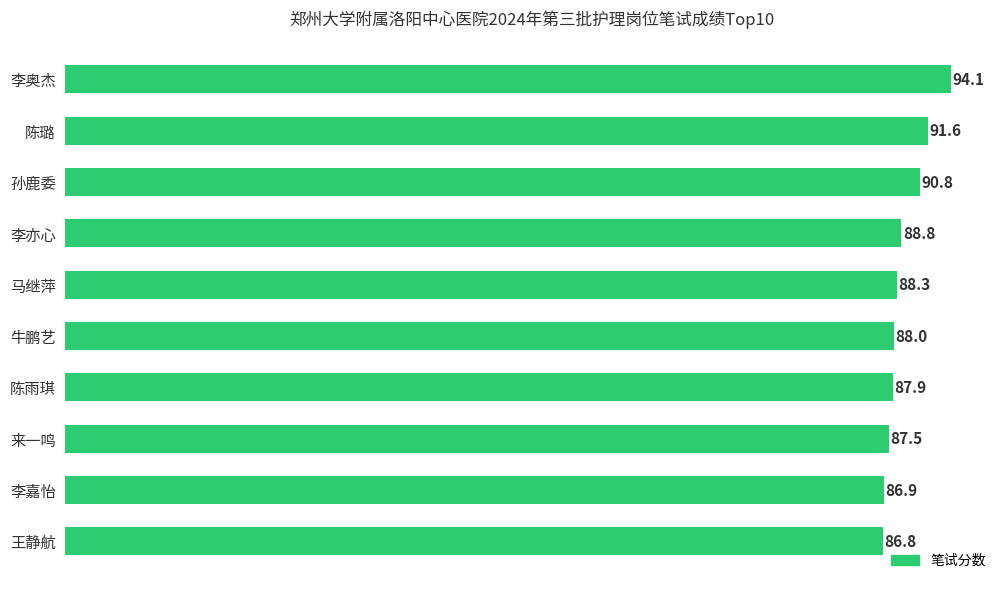

What is the maximum value shown in the chart?

94.1